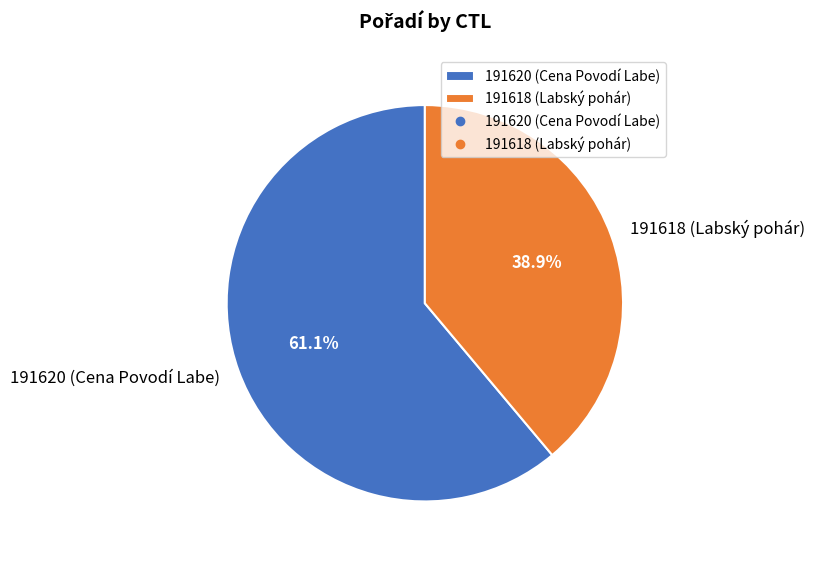

Which has a higher value, 191618 or 191620?

191620